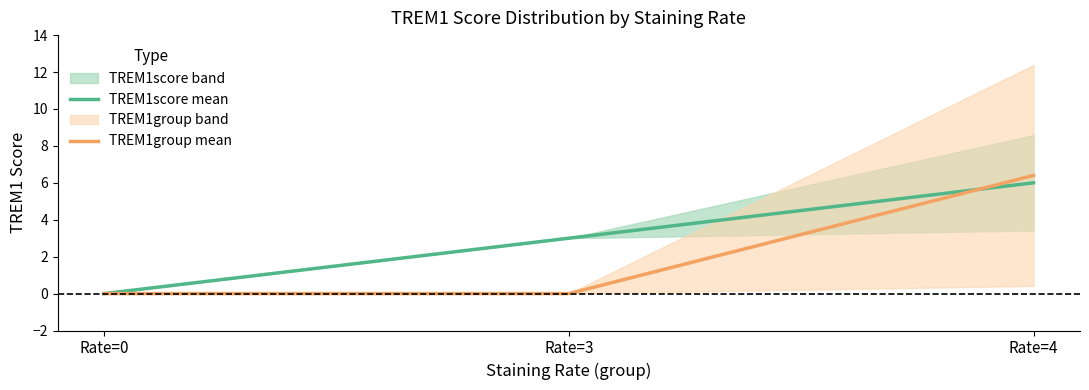

Rank the series by their average value, from highest to lowest.

TREM1score mean, TREM1group mean